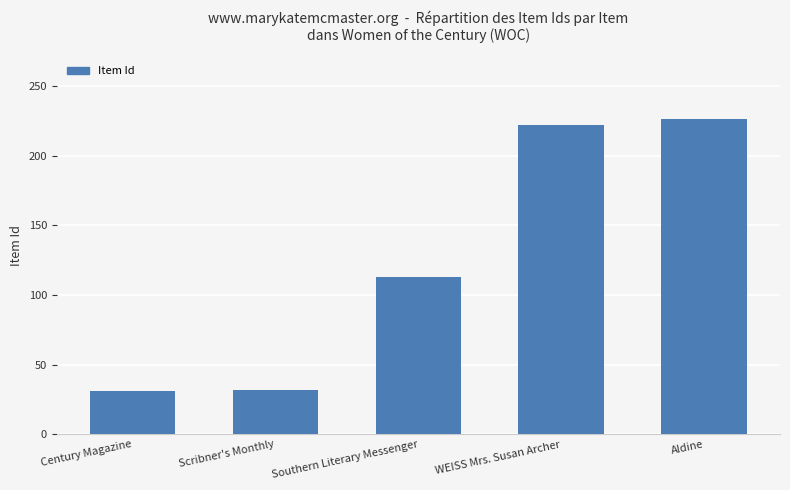

What is the greatest value displayed?

226